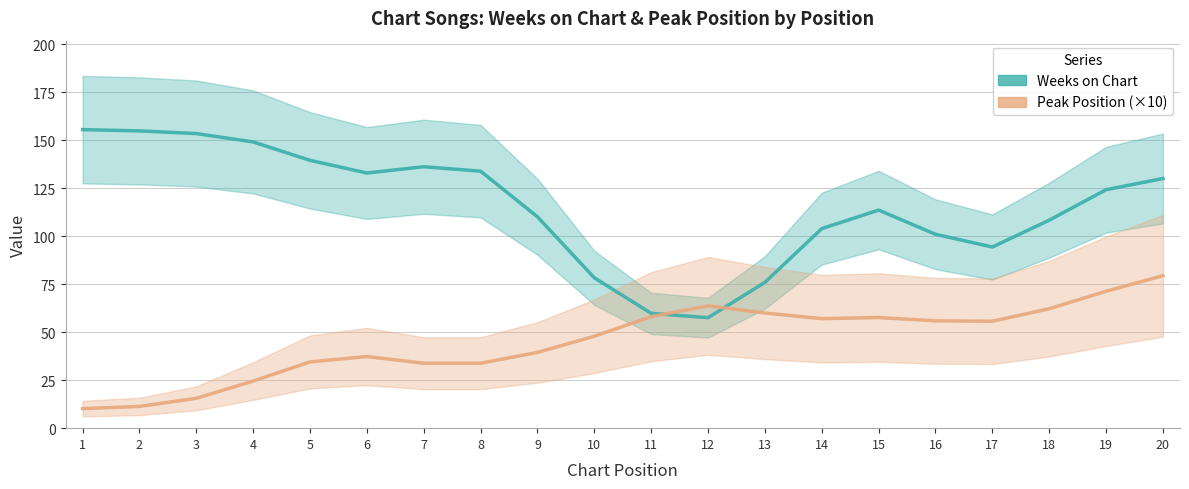

What are all the series names shown in the legend?

Weeks on Chart, Peak Position (×10)